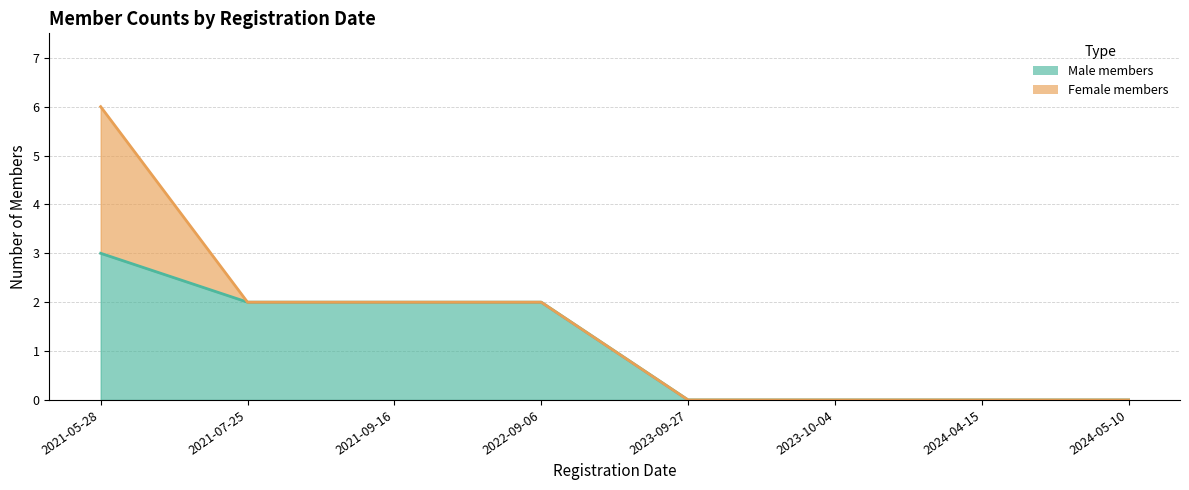

The value at 2024-05-10 is 0. True or false?

True